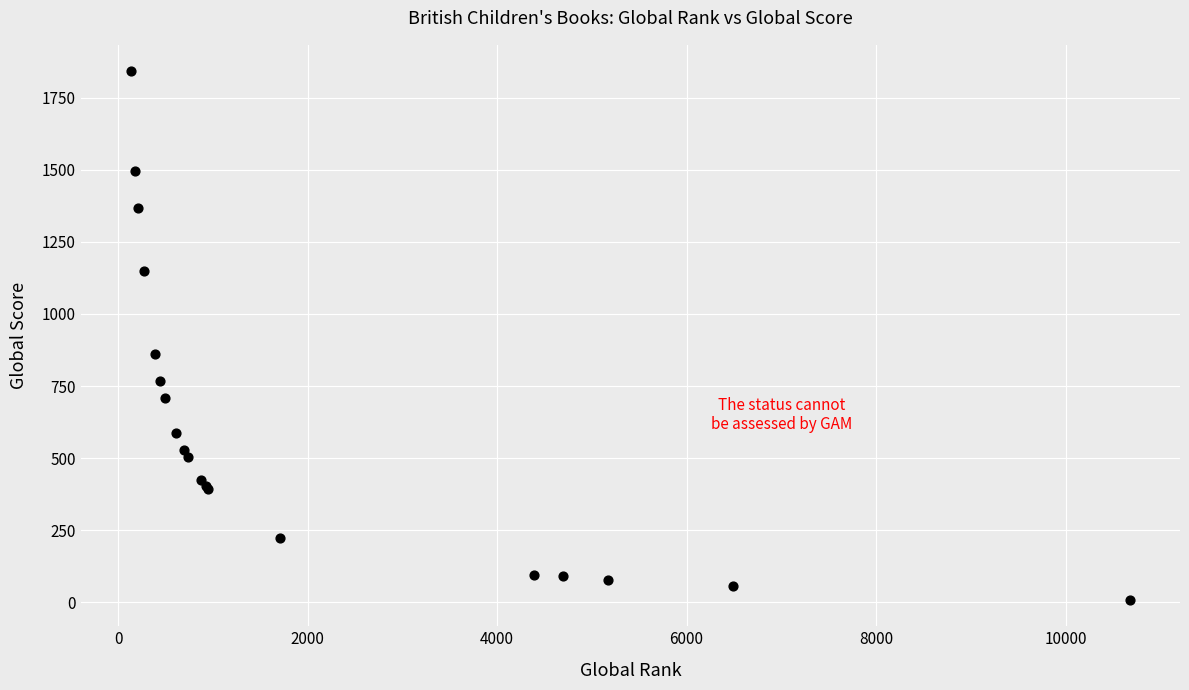

What Y value in the scatter plot is closest to 925?

860